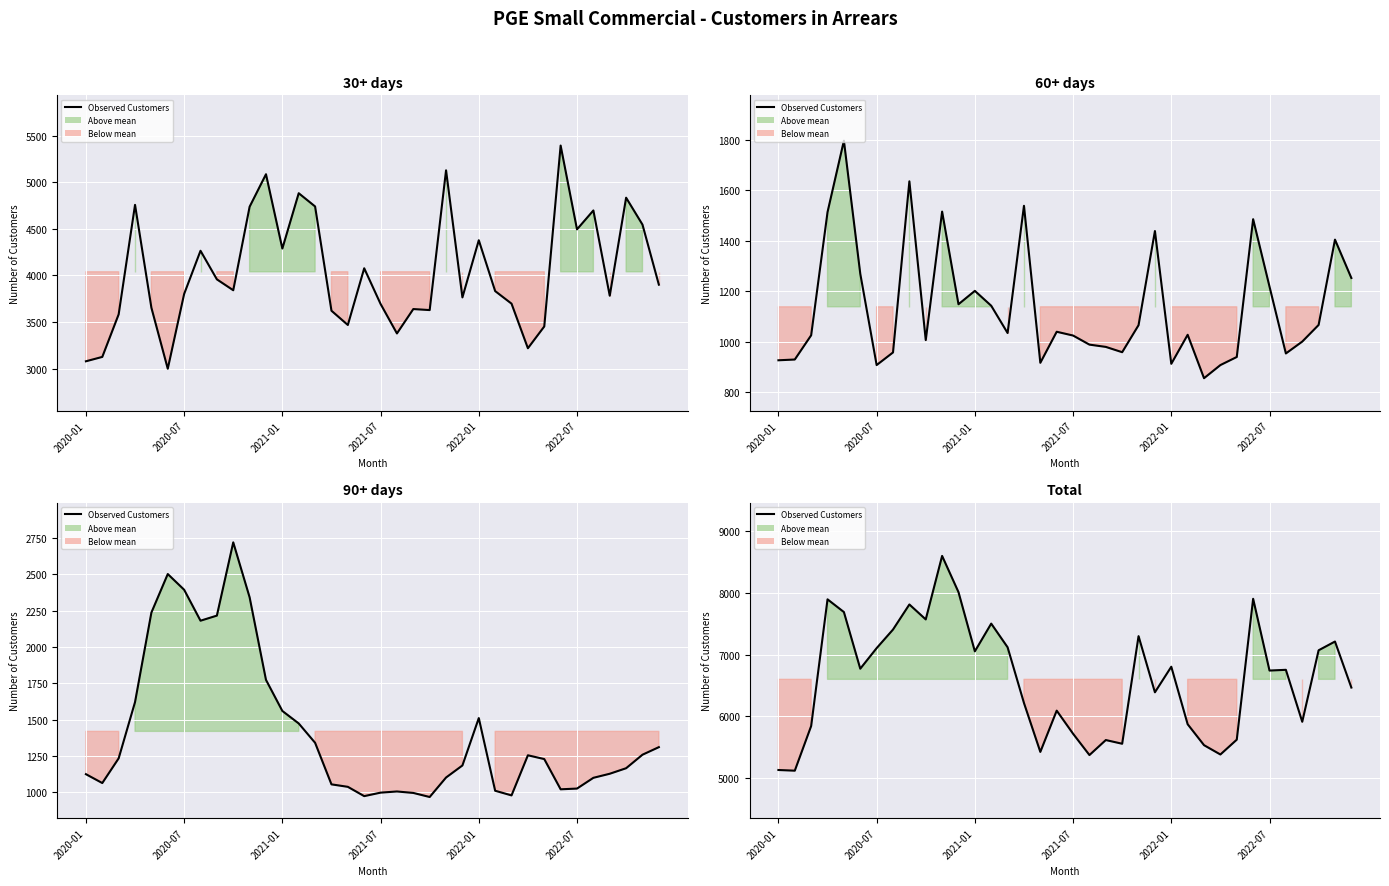

Which has a higher value, 13 or 25?

13